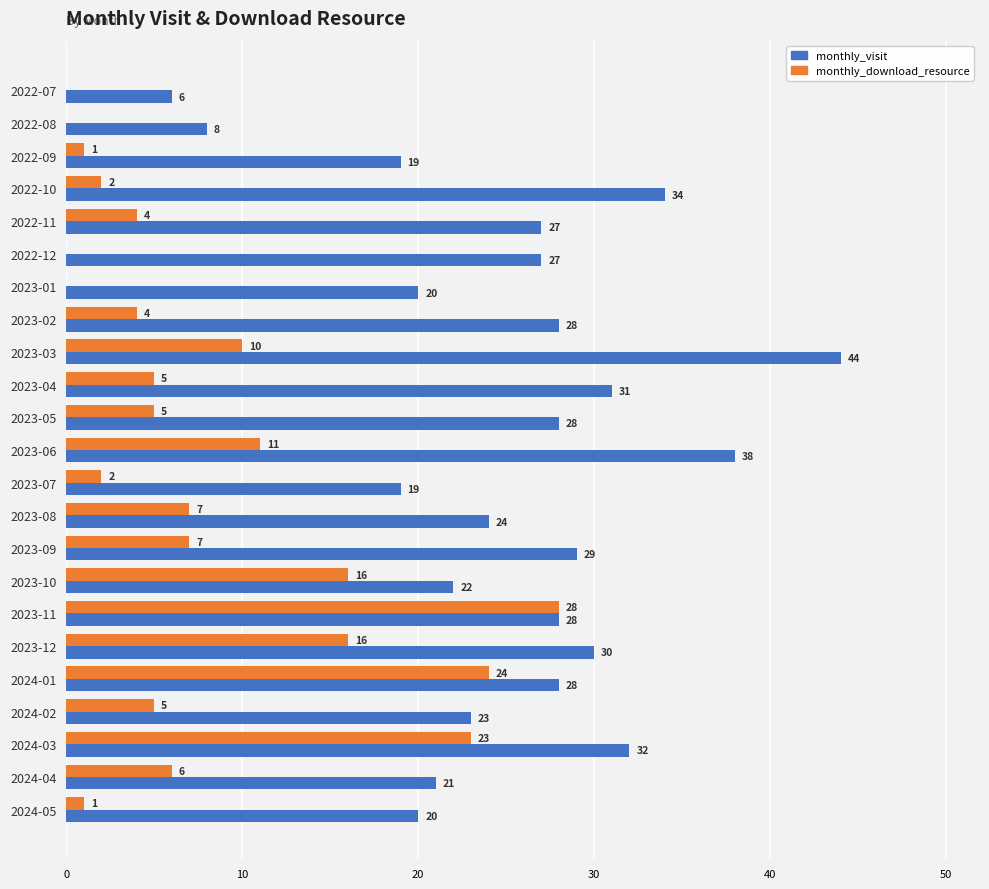

True or false: monthly_download_resource has a value of 23 at 2023-10.

False